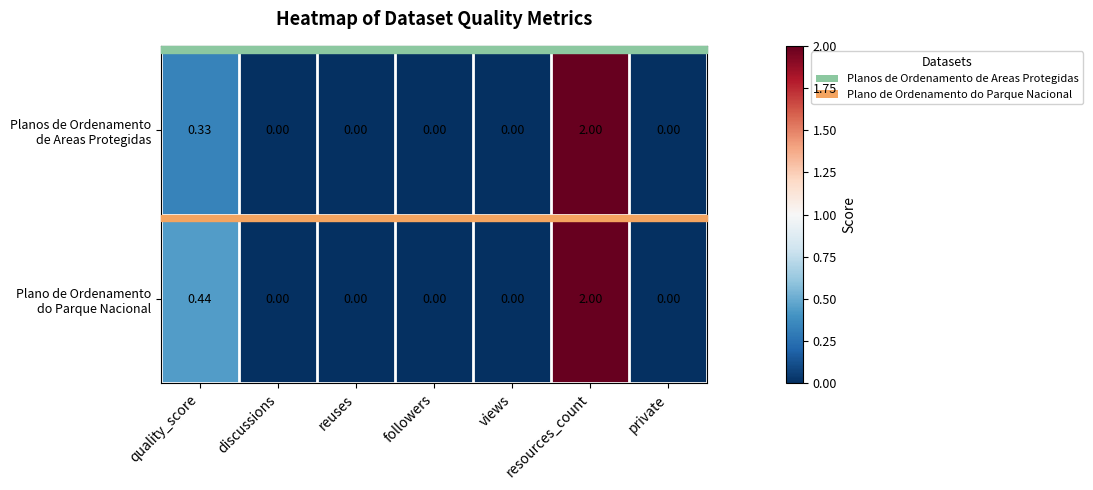

At which category is the sum across all series the highest?

resources_count